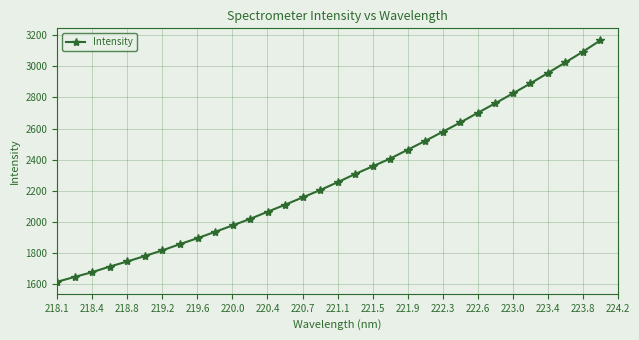

What is the maximum value shown in the chart?

3167.3